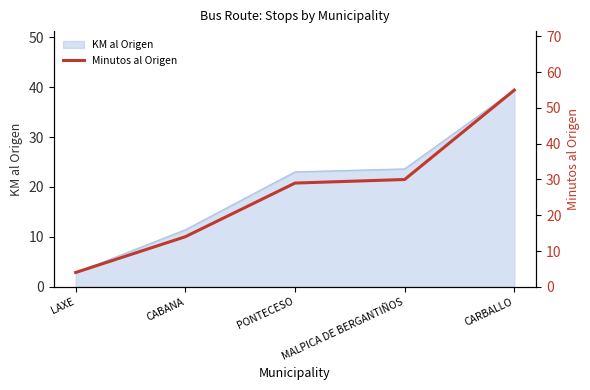

List the labels in order of value, smallest first.

LAXE, CABANA, PONTECESO, MALPICA DE BERGANTIÑOS, CARBALLO